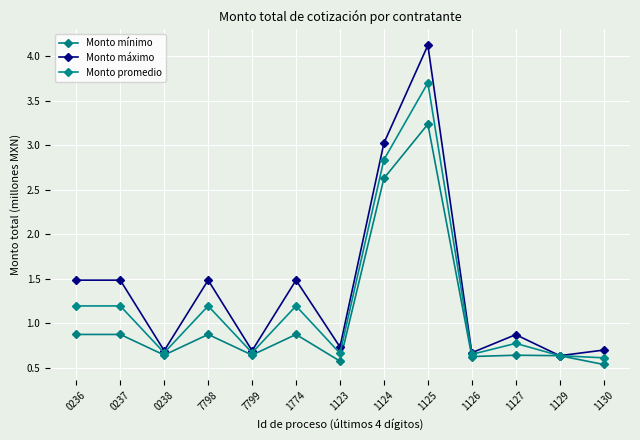

True or false: Monto mínimo and Monto promedio intersect in this chart.

False